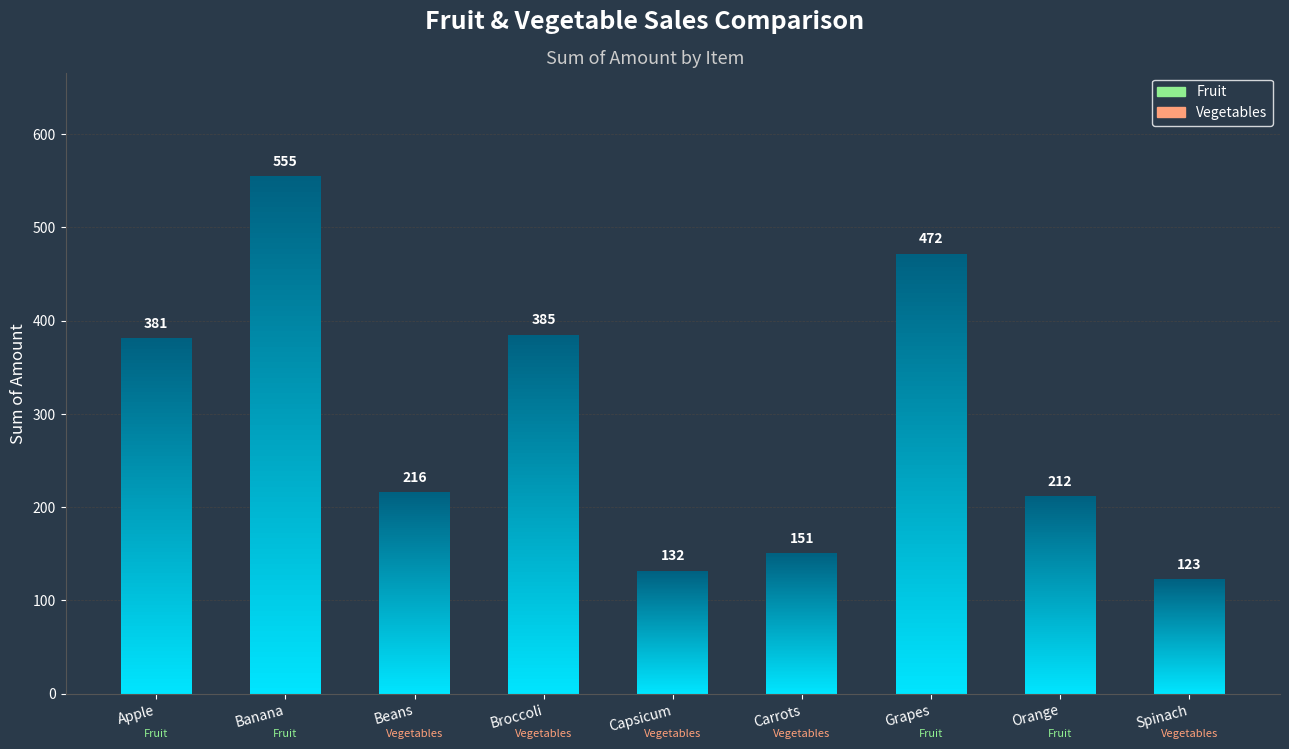

At which label is the value closest to 339?

Apple